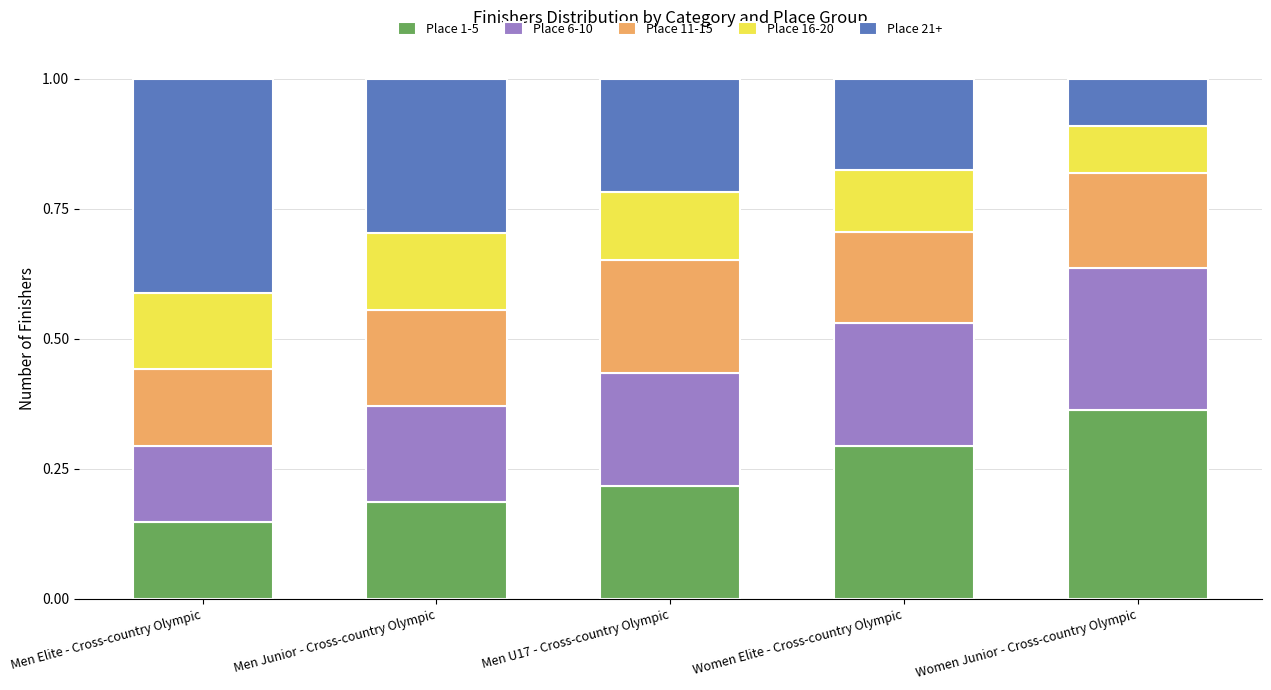

Is it true that Place 1-5 equals 0.4 at Women Elite - Cross-country Olympic?

False